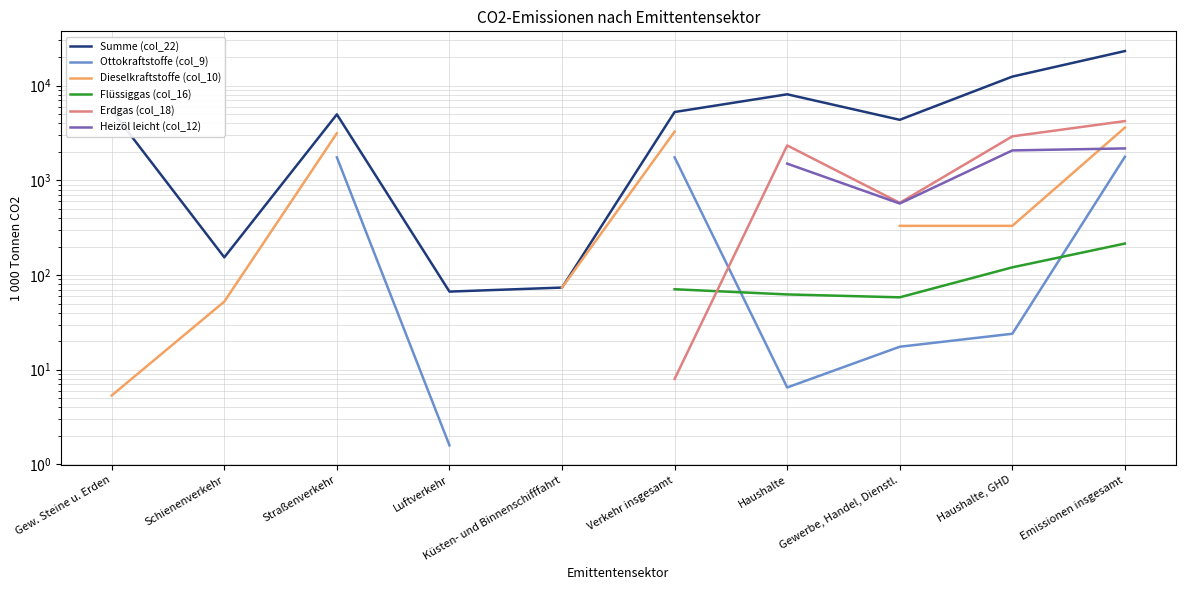

Is it true that Flüssiggas (col_16) equals 70.7 at Straßenverkehr?

True